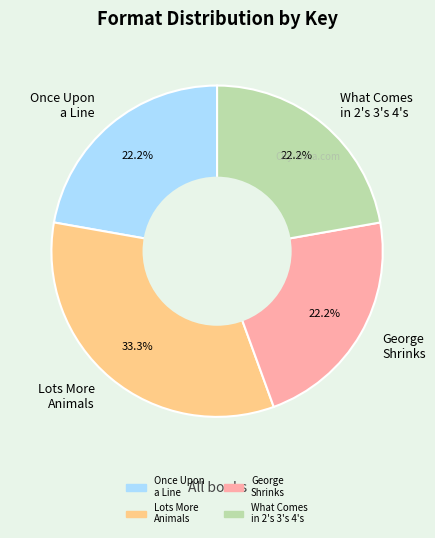

Combined, what portion of the pie is Lots More Animals and Once Upon a Line?

55.6%